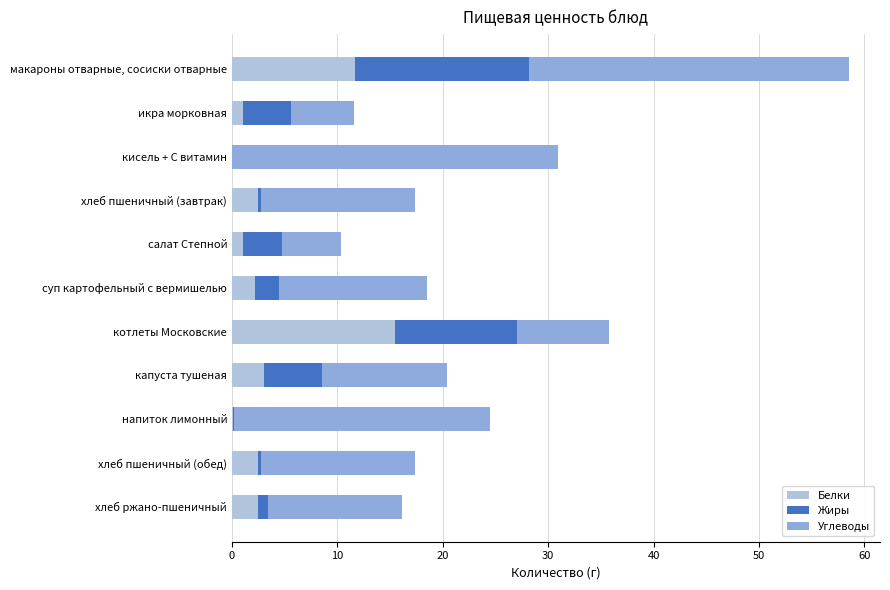

True or false: Белки has a value of 26.3 at котлеты Московские.

False